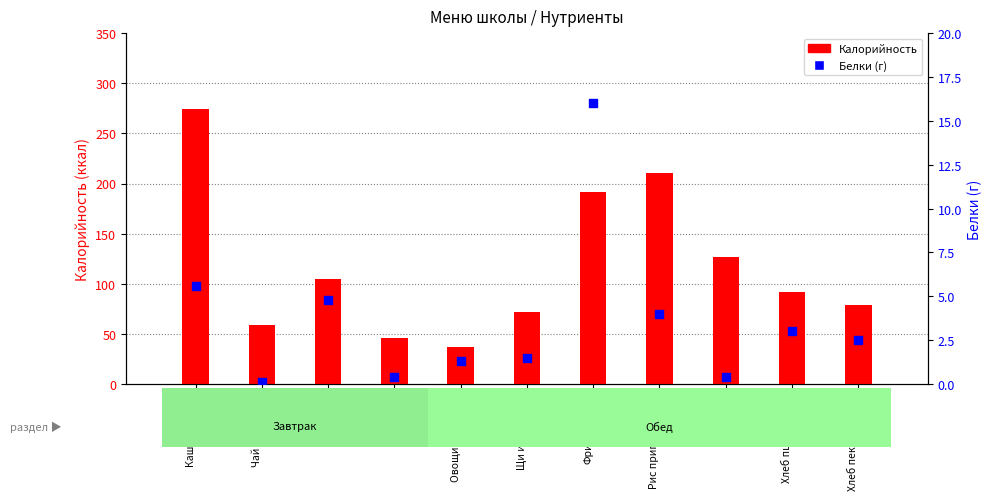

What is the total value across all series at Каша рисовая?

279.6